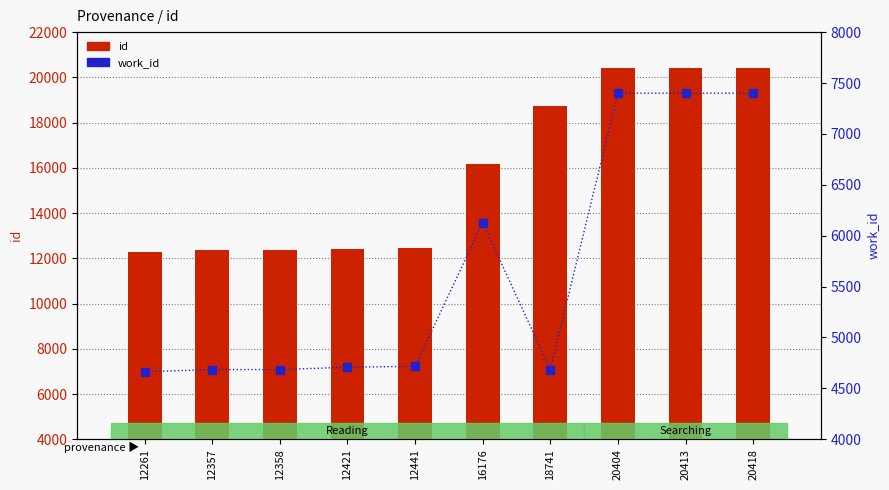

Which label corresponds to the largest value in the chart?

20418